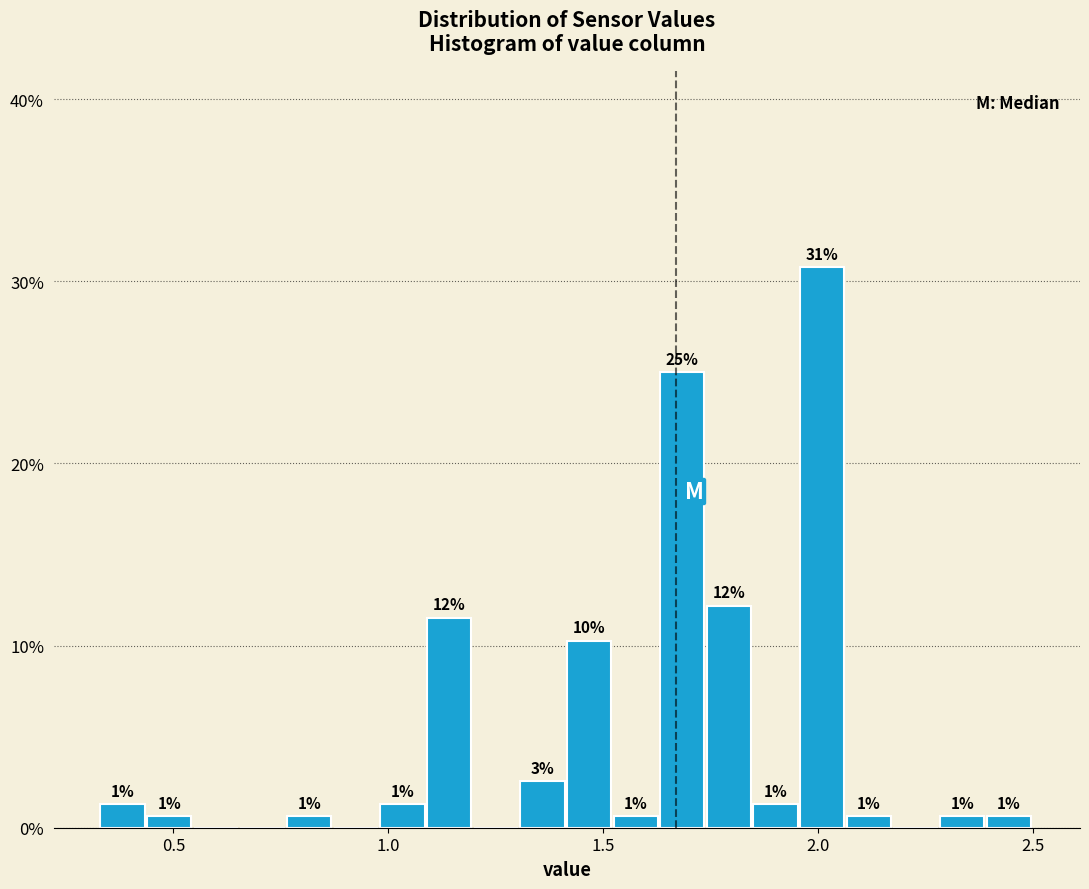

Read against the x-axis, roughly where is the centre of the tallest bar?

2.00